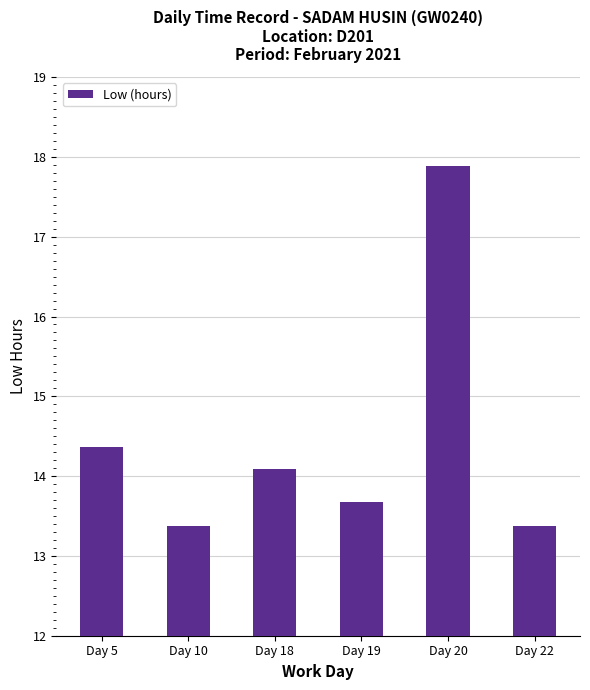

What is the average value?

14.5